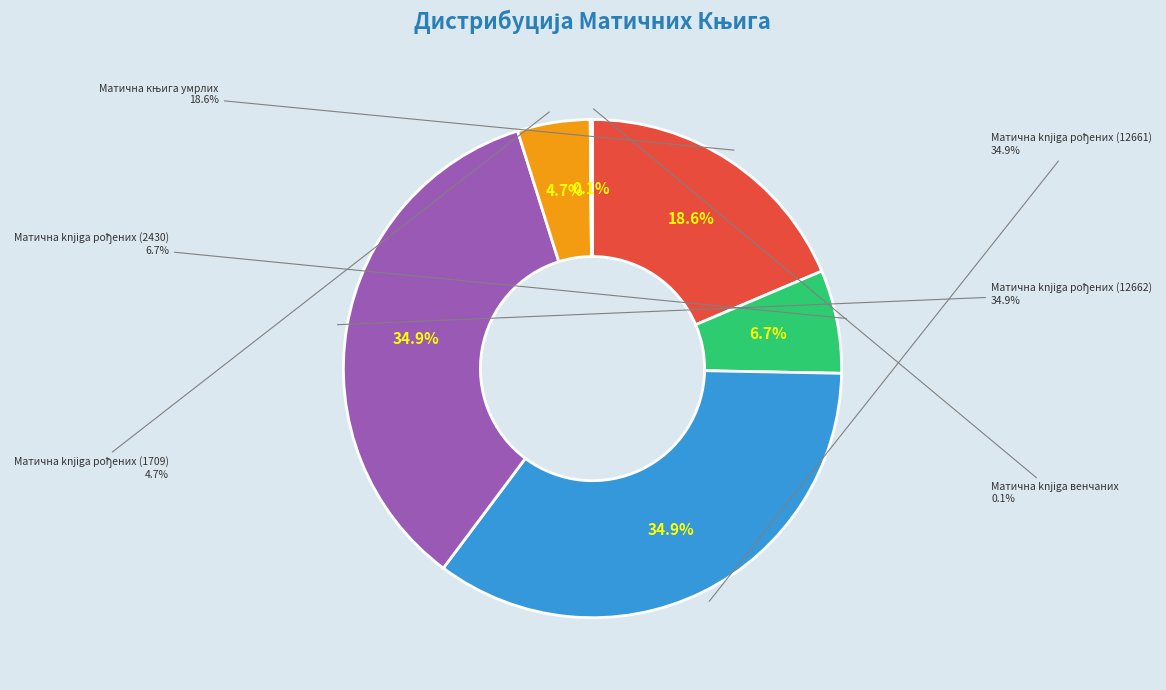

Does any single category account for the majority?

No